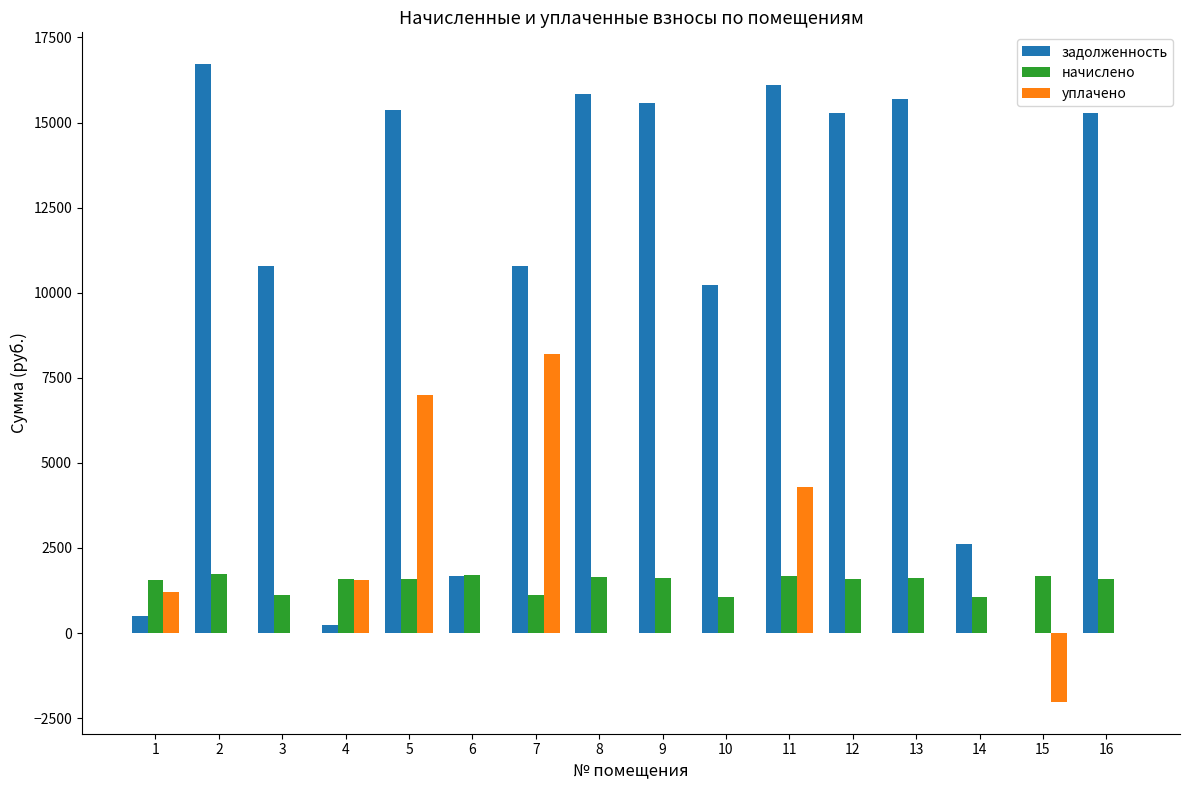

Which series has the largest total across all categories?

задолженность